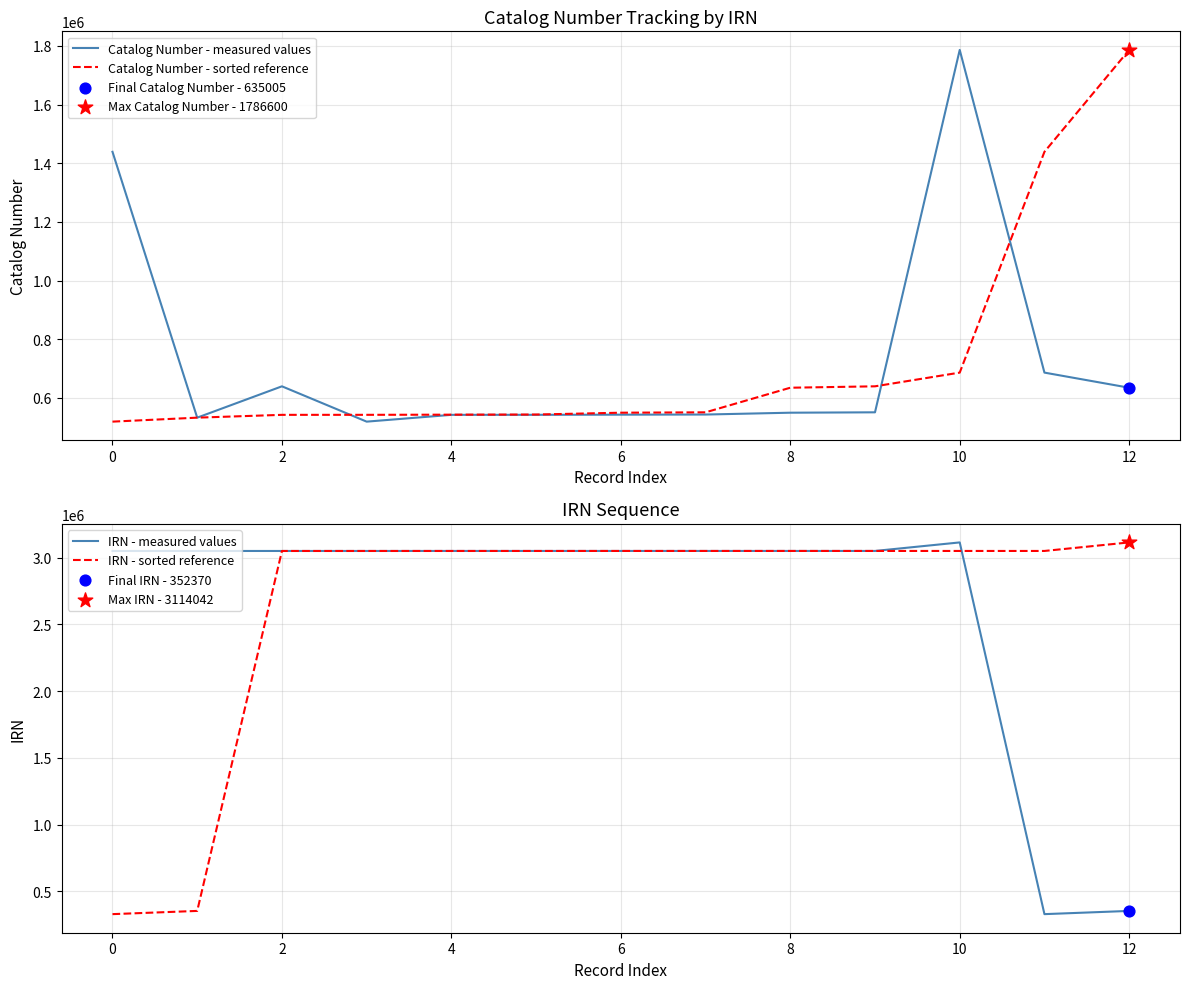

What are all the series names shown in the legend?

Catalog Number - measured values, Catalog Number - sorted reference, IRN - measured values, IRN - sorted reference